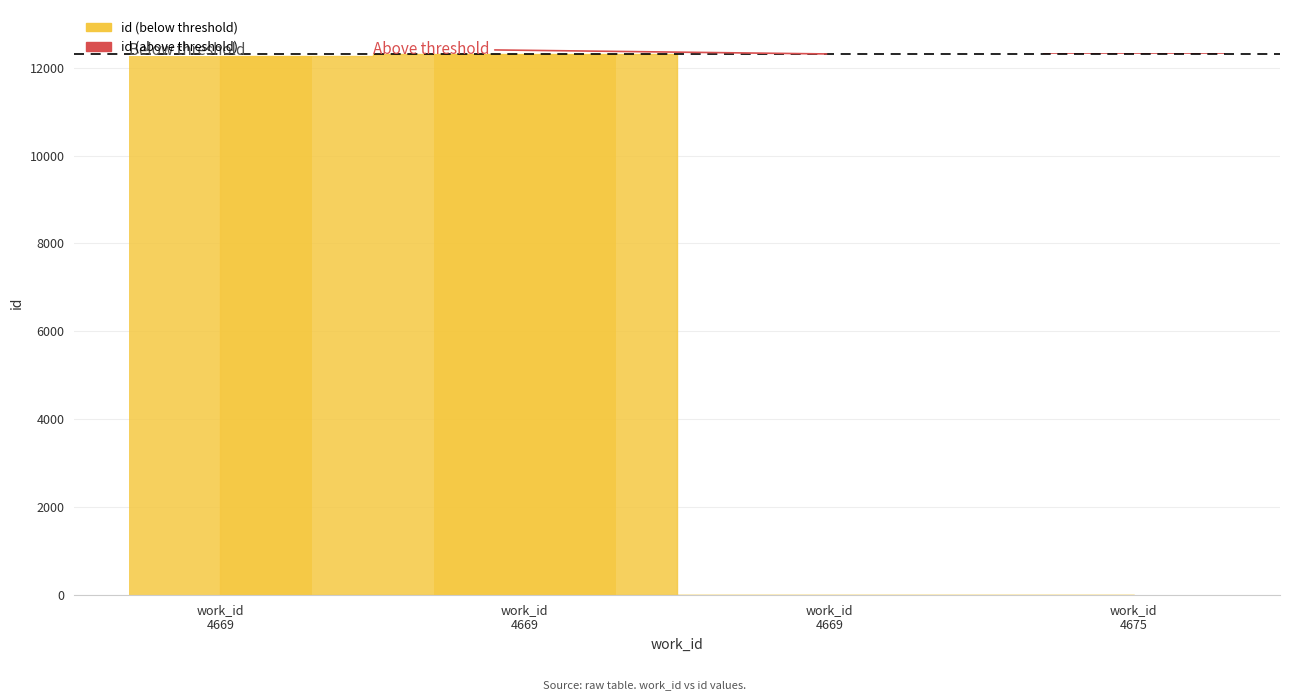

List the labels in order of value, smallest first.

work_id
4669, work_id
4669, work_id
4669, work_id
4675